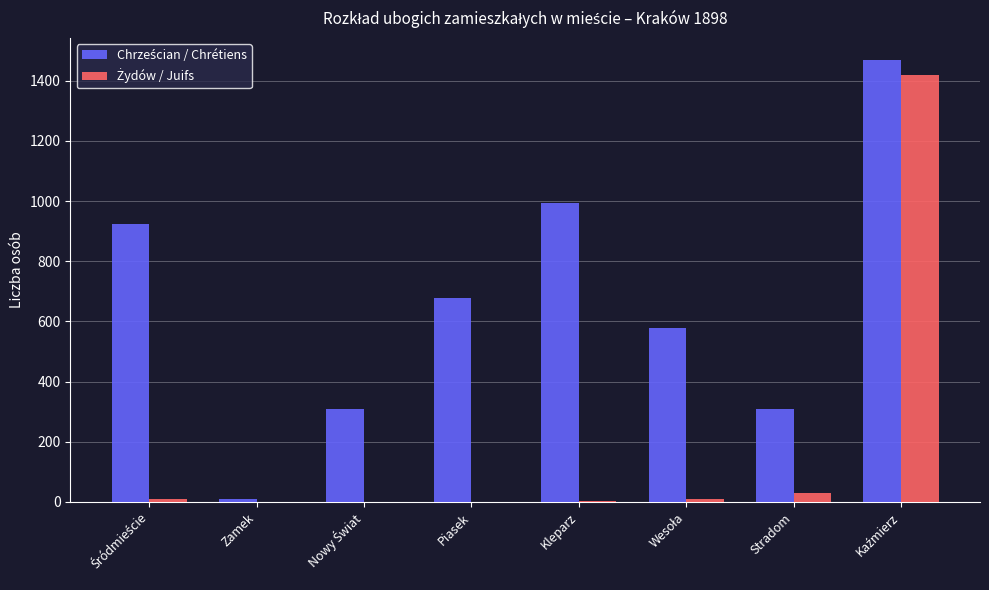

How many data points does each series have?

8